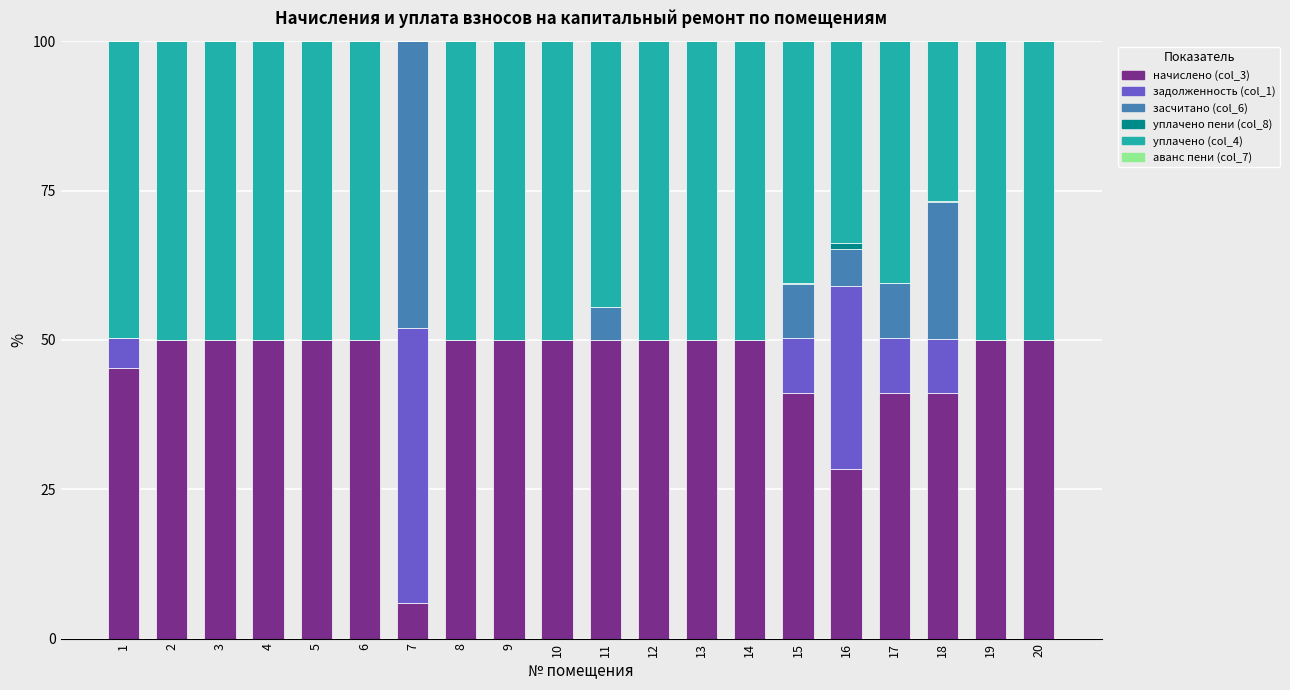

What is the total value across all series at 4?

100.0